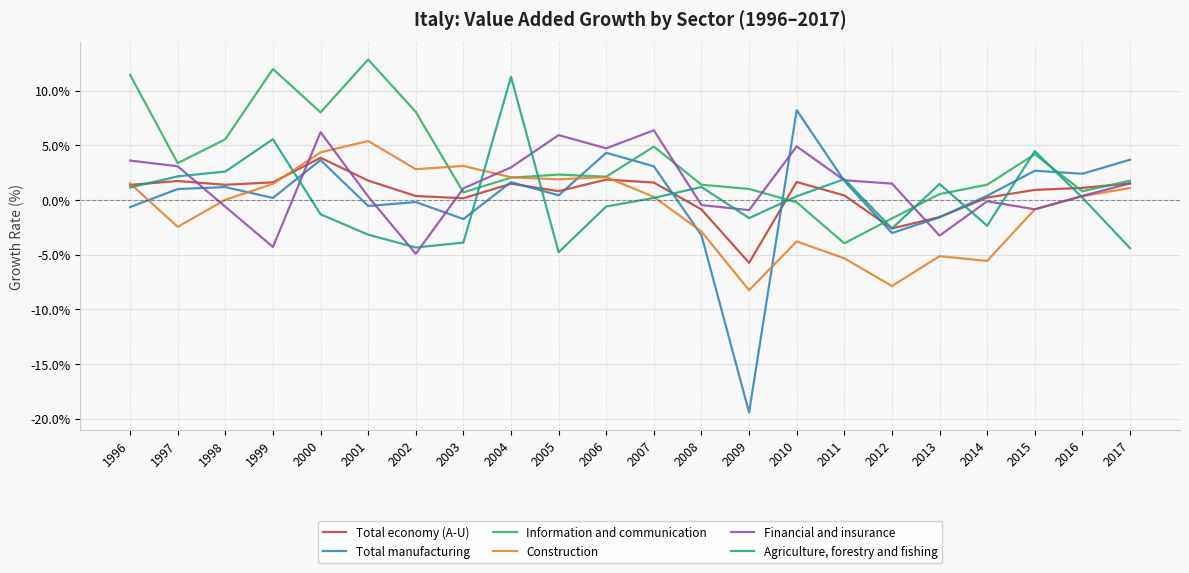

The value of Agriculture, forestry and fishing at 2009 is -1.7. True or false?

True